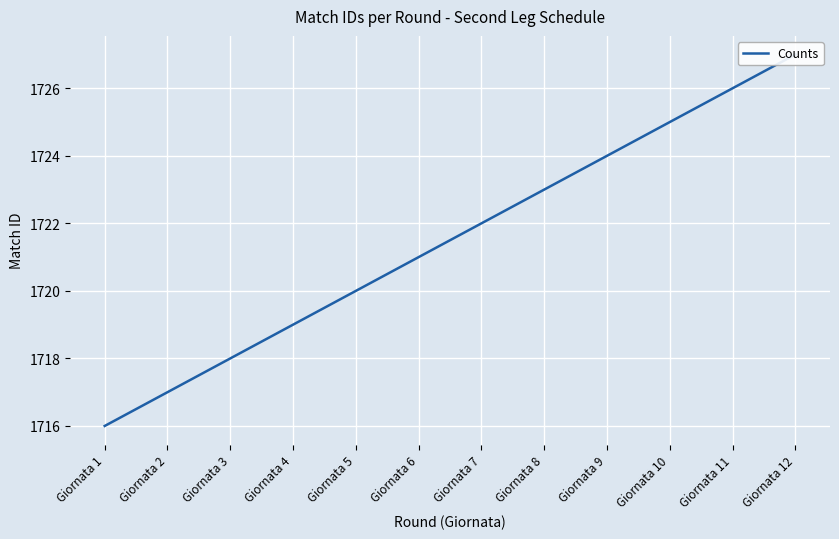

What value does the data have at Giornata 9, to the nearest 5?

1725